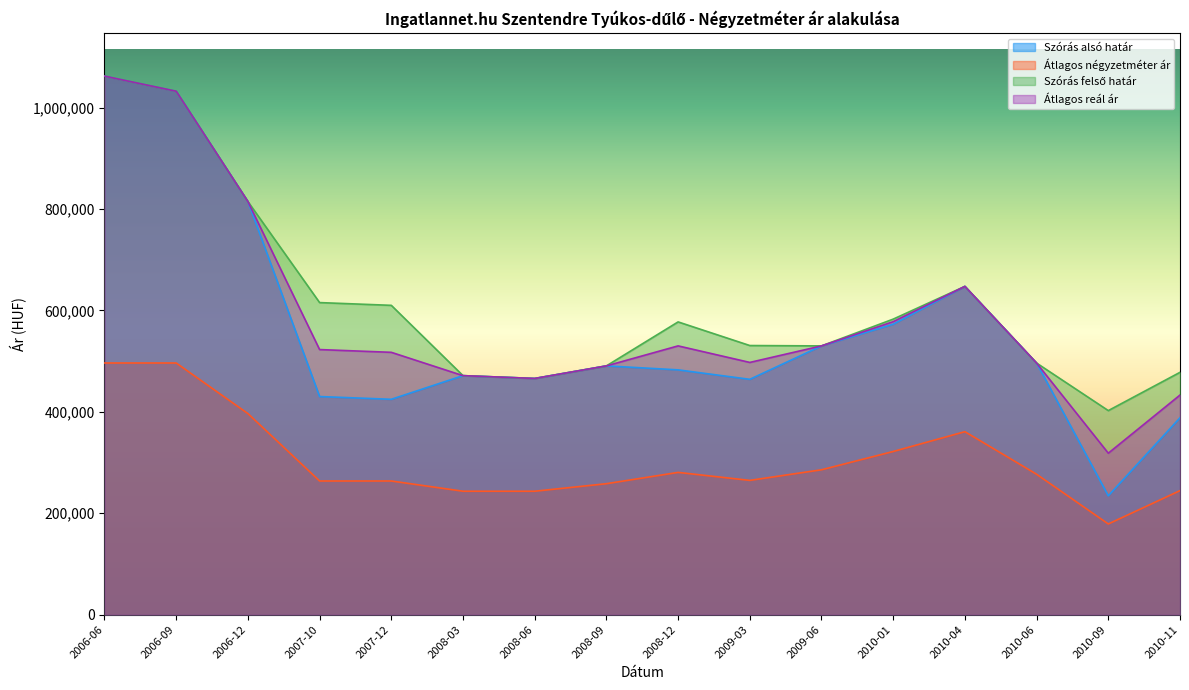

Does the chart display data point markers on the line(s)?

No